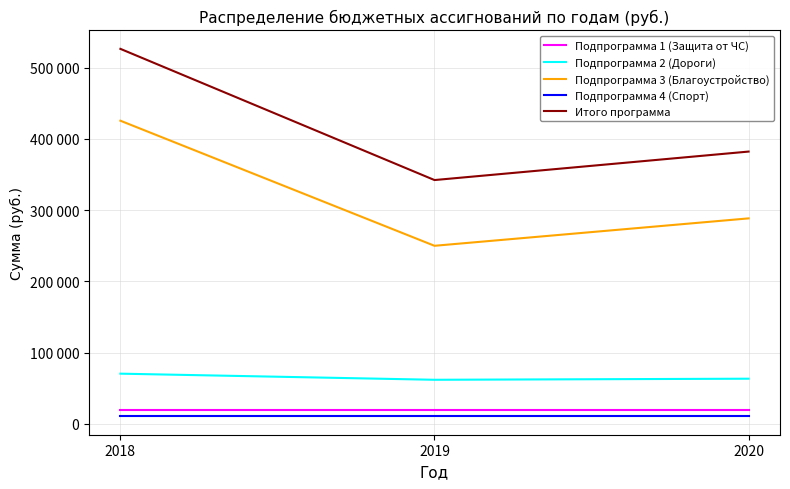

Reading left to right, what are all the values shown in this chart?

Подпрограмма 1 (Защита от ЧС): 20000	20000	20000
Подпрограмма 2 (Дороги): 70417	61832	63342
Подпрограмма 3 (Благоустройство): 425650	250000	288490
Подпрограмма 4 (Спорт): 10479	10479	10479
Итого программа: 526546	342311	382311